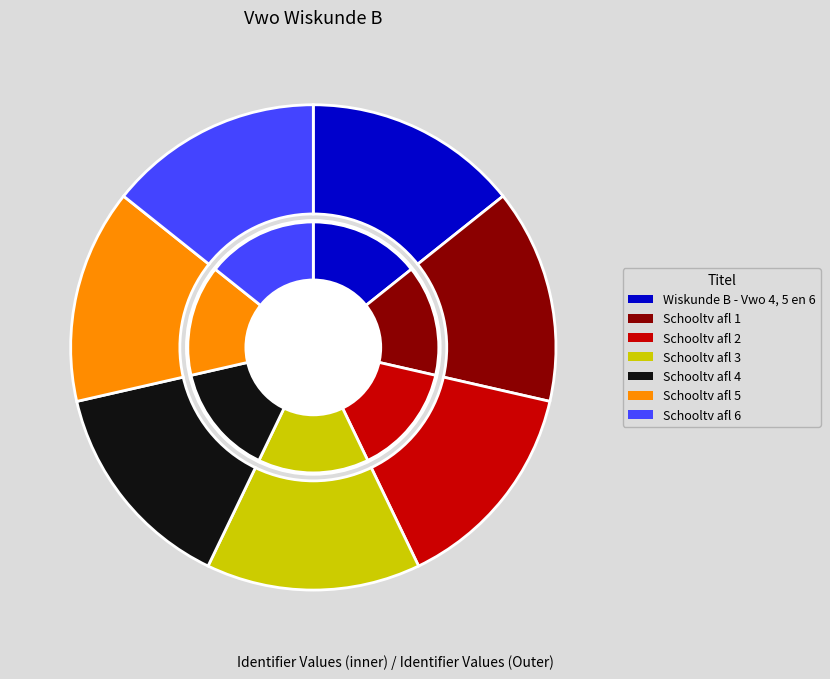

Rank the categories by value from lowest to highest.

Wiskunde B - Vwo 4, 5 en 6, Schooltv afl 1, Schooltv afl 2, Schooltv afl 3, Schooltv afl 4, Schooltv afl 5, Schooltv afl 6